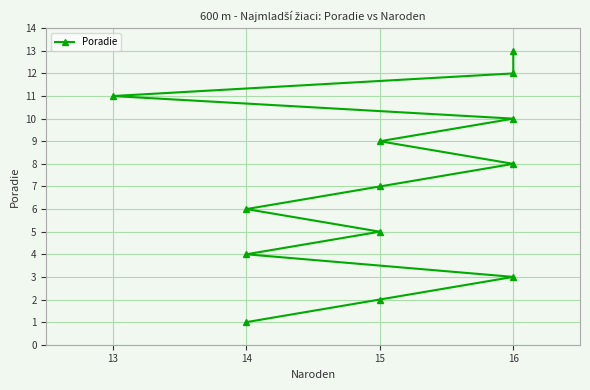

Which has a higher value, 15 or 16?

16